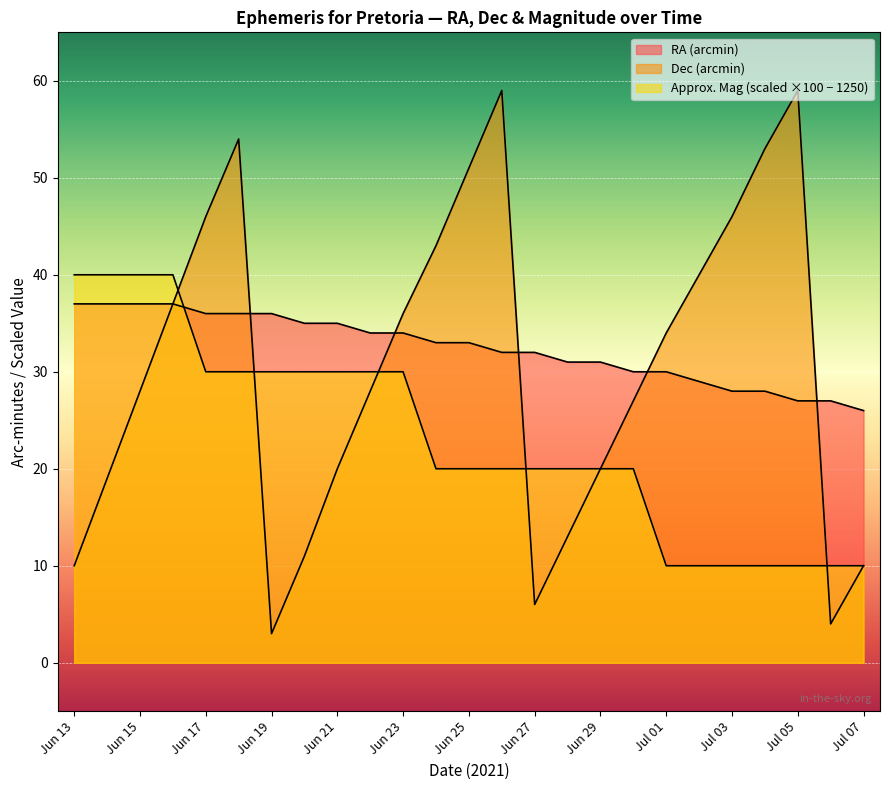

Which category has the highest value in the Dec_min series?

Jun 26